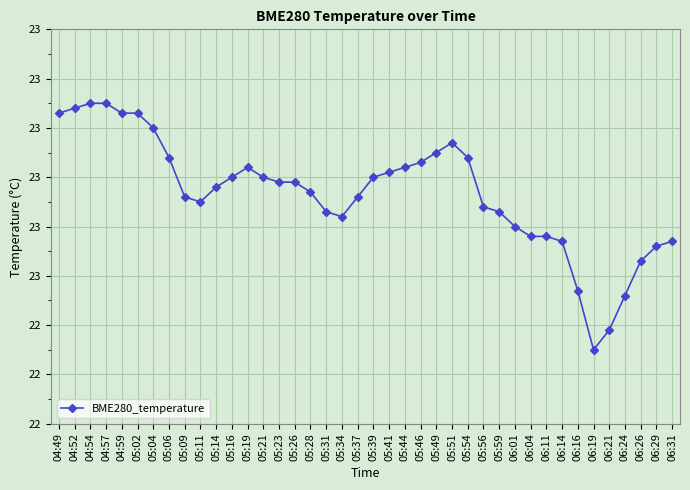

Reading left to right, list all the values displayed in this chart.

04:49=22.9	04:52=22.9	04:54=22.9	04:57=22.9	04:59=22.9	05:02=22.9	05:04=22.9	05:06=22.8	05:09=22.8	05:11=22.8	05:14=22.8	05:16=22.8	05:19=22.8	05:21=22.8	05:23=22.8	05:26=22.8	05:28=22.8	05:31=22.7	05:34=22.7	05:37=22.8	05:39=22.8	05:41=22.8	05:44=22.8	05:46=22.8	05:49=22.9	05:51=22.9	05:54=22.8	05:56=22.7	05:59=22.7	06:01=22.7	06:04=22.7	06:11=22.7	06:14=22.7	06:16=22.6	06:19=22.4	06:21=22.5	06:24=22.6	06:26=22.6	06:29=22.7	06:31=22.7